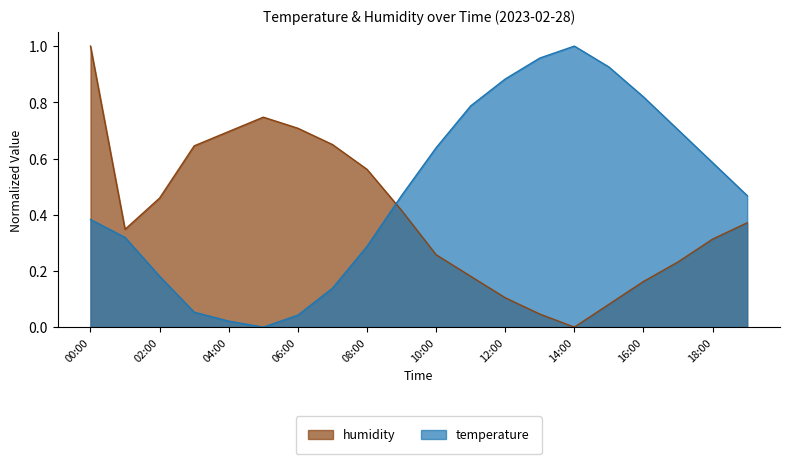

How many positive values does the temperature series have?

19